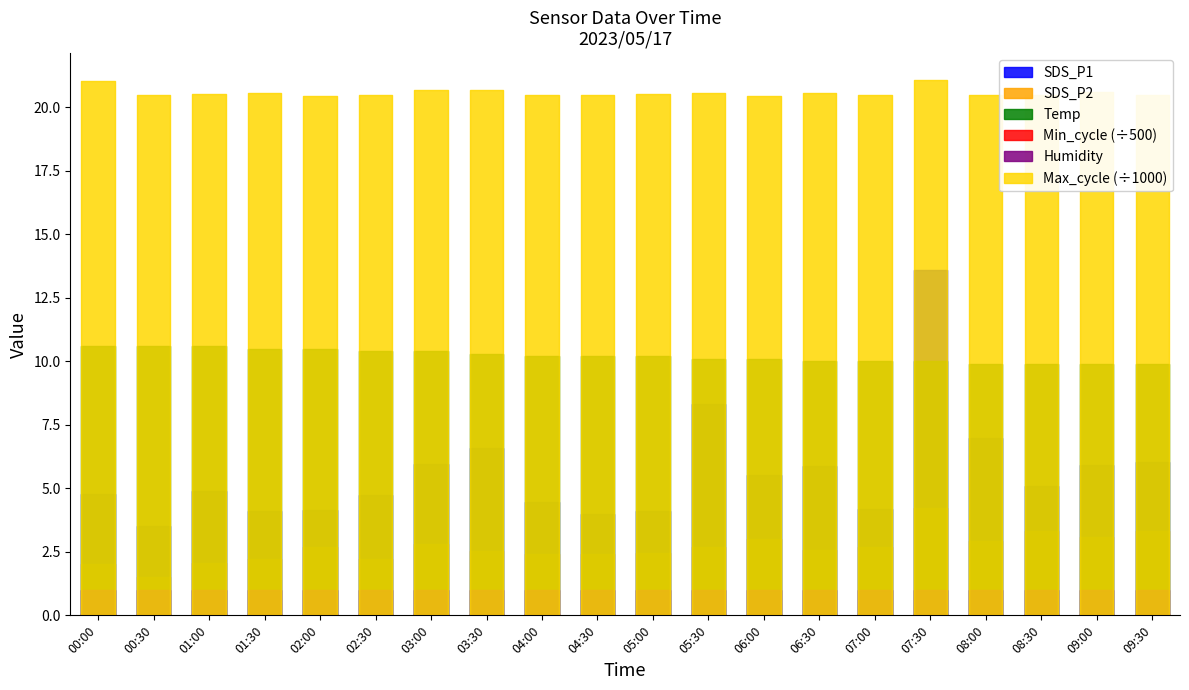

What are all the series names shown in the legend?

SDS_P1, SDS_P2, Temp, Humidity, Min_cycle, Max_cycle